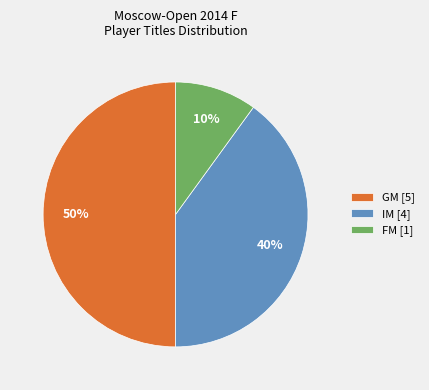

To the nearest percent, what is the average slice percentage?

33%